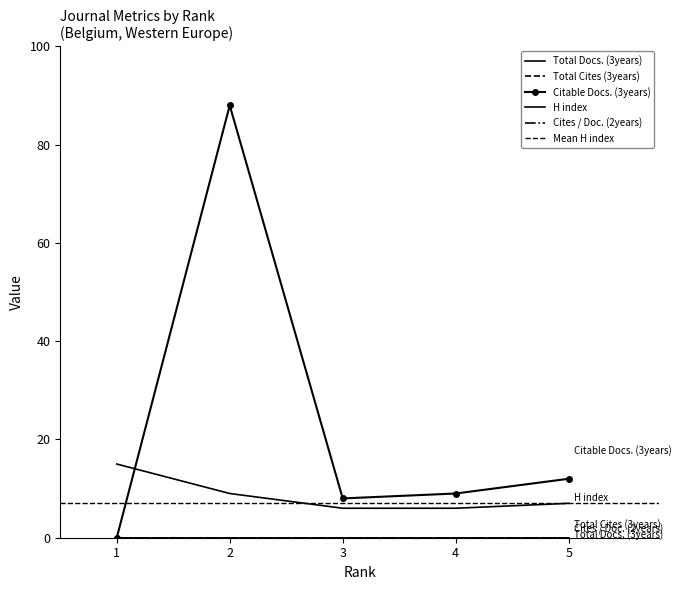

The Total Docs. (3years) series shows 0 at 5. True or false?

True